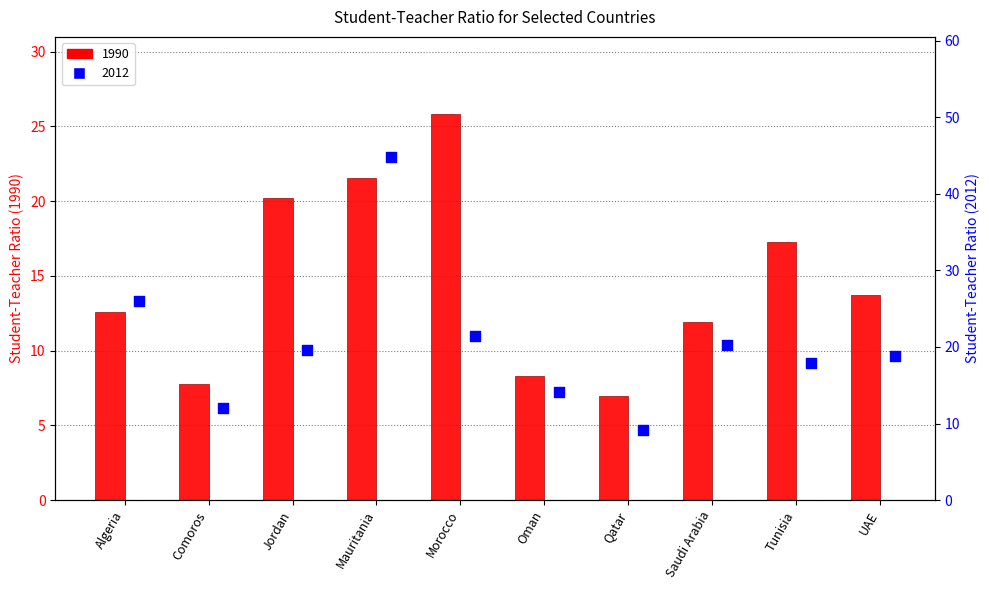

Which series has the largest Y range (max minus min)?

2012